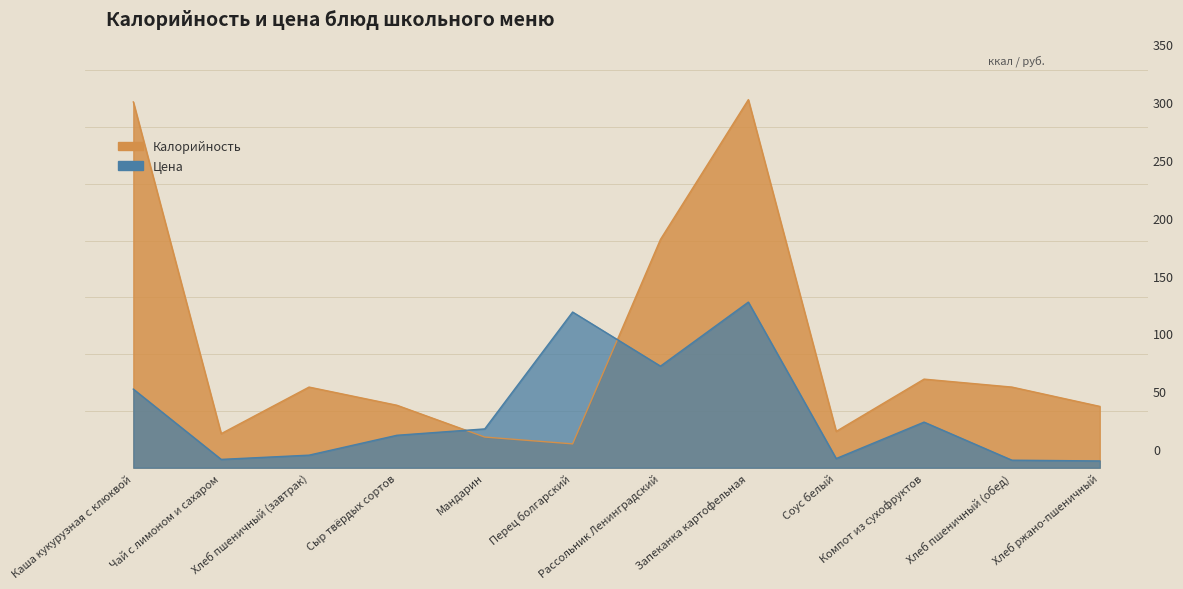

At how many categories does at least one series exceed 157?

3